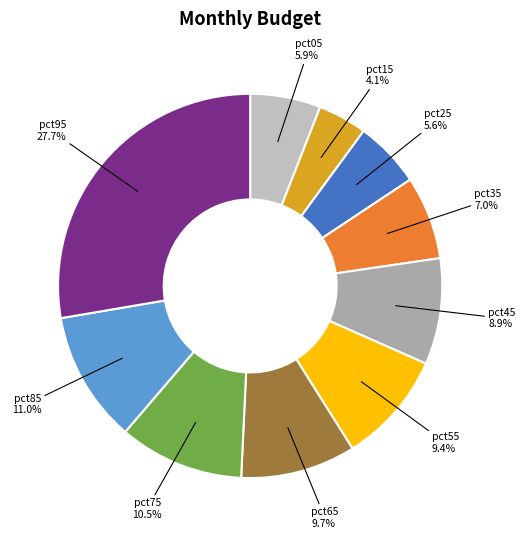

Which slice is the largest?

pct95